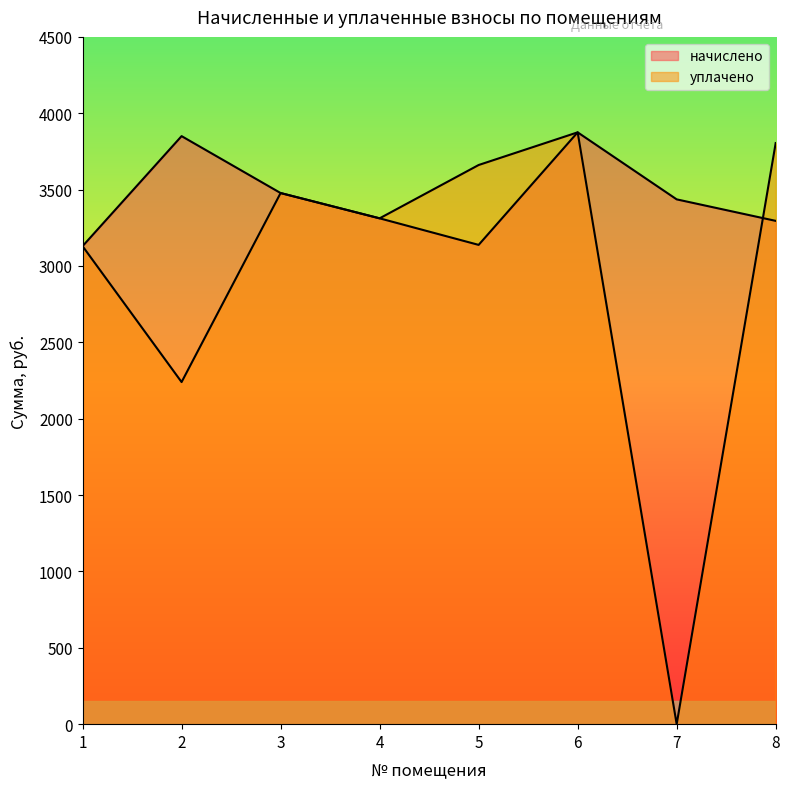

Reading right to left, list all the values displayed in this chart.

начислено: 3295.4	3436.2	3875.0	3138.1	3312.0	3477.6	3850.3	3129.8
уплачено: 3804.9	0.0	3875.0	3661.1	3312.0	3477.6	2239.9	3129.8